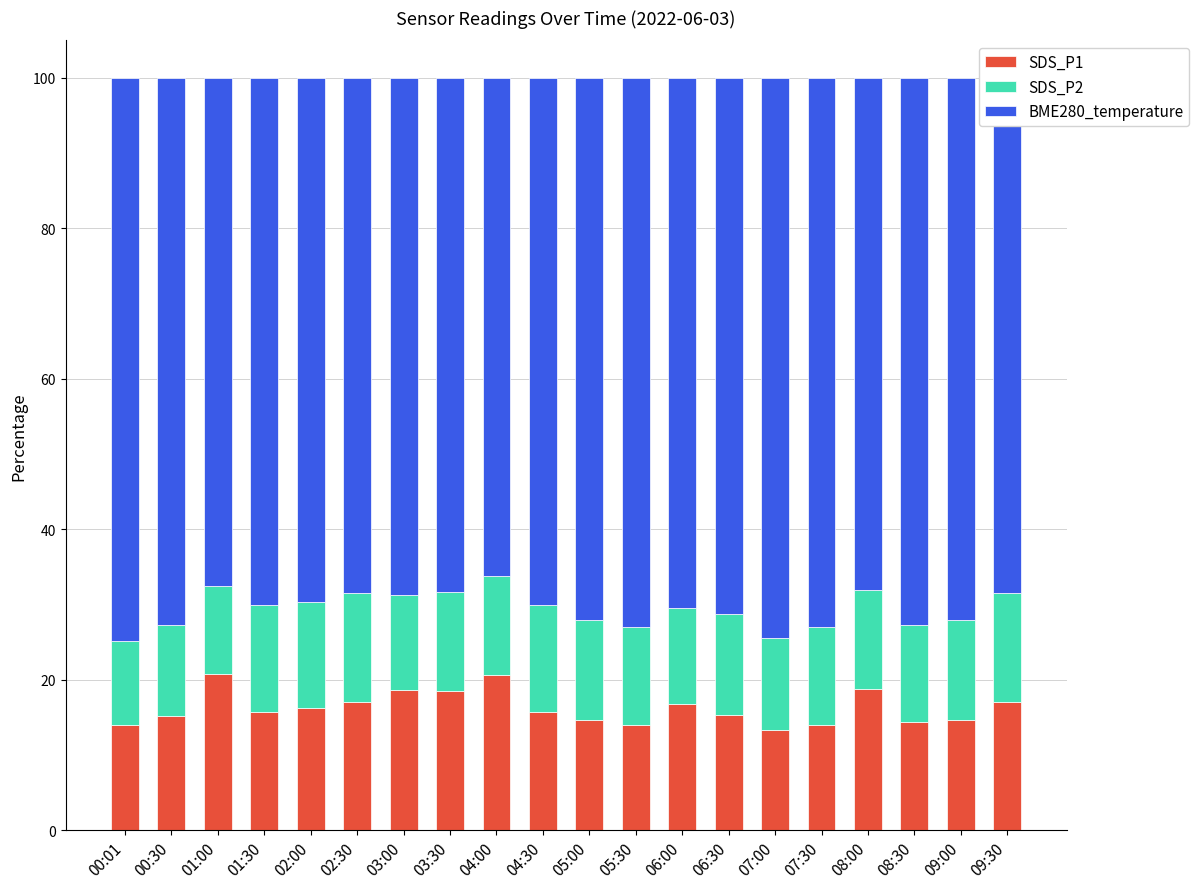

What are all the series names shown in the legend?

SDS_P1, SDS_P2, BME280_temperature